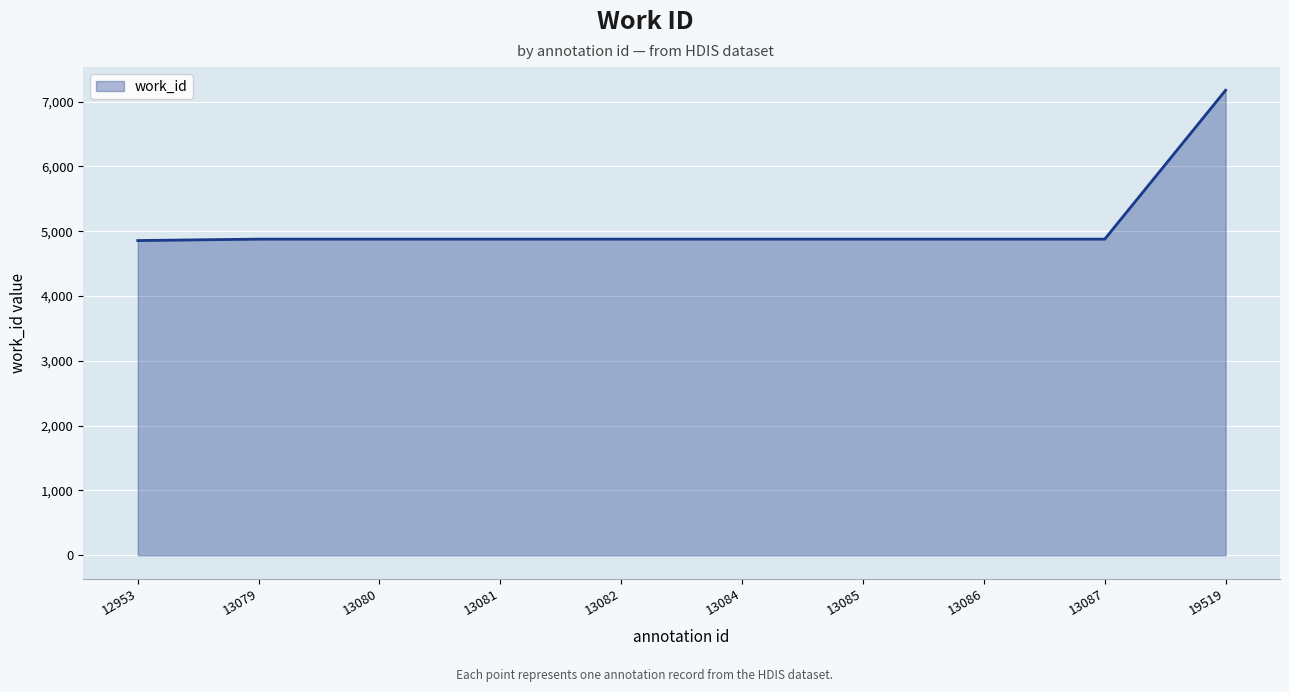

How many series are shown in this chart?

1